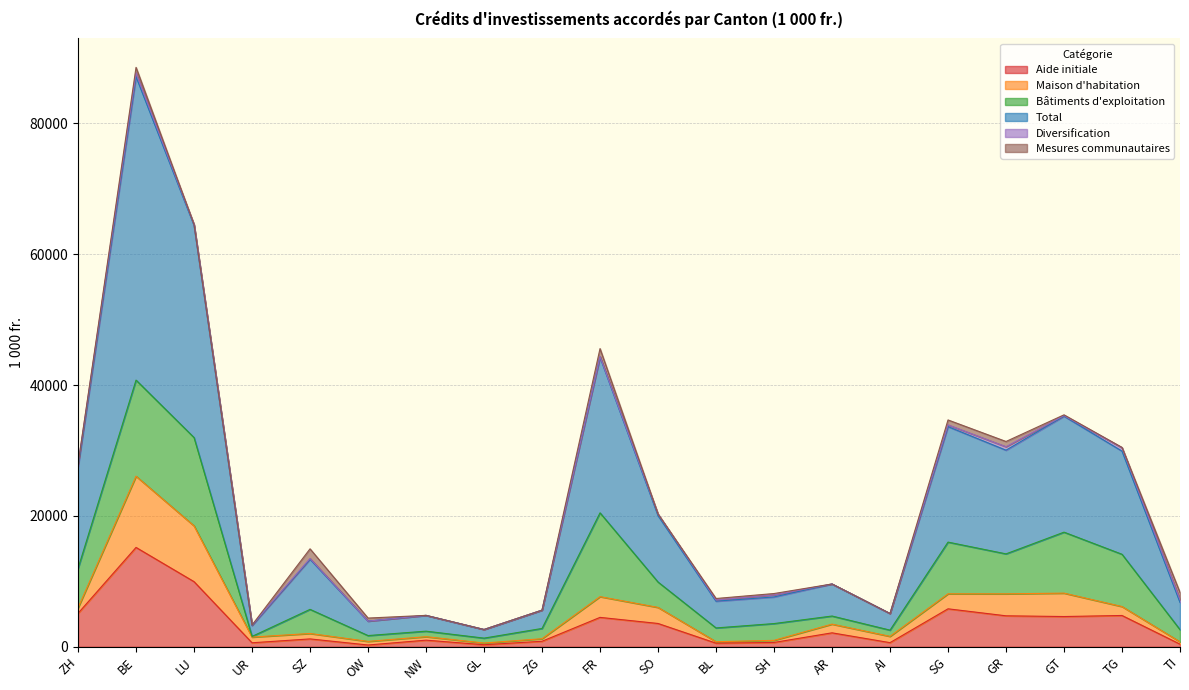

Which category has the highest value in the Aide initiale series?

BE